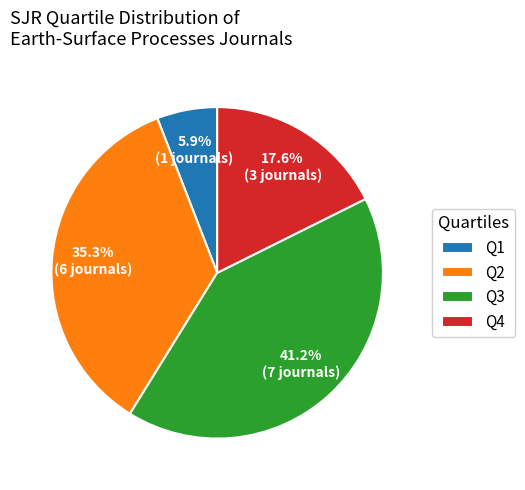

Between Q1 and Q4, which is larger?

Q4